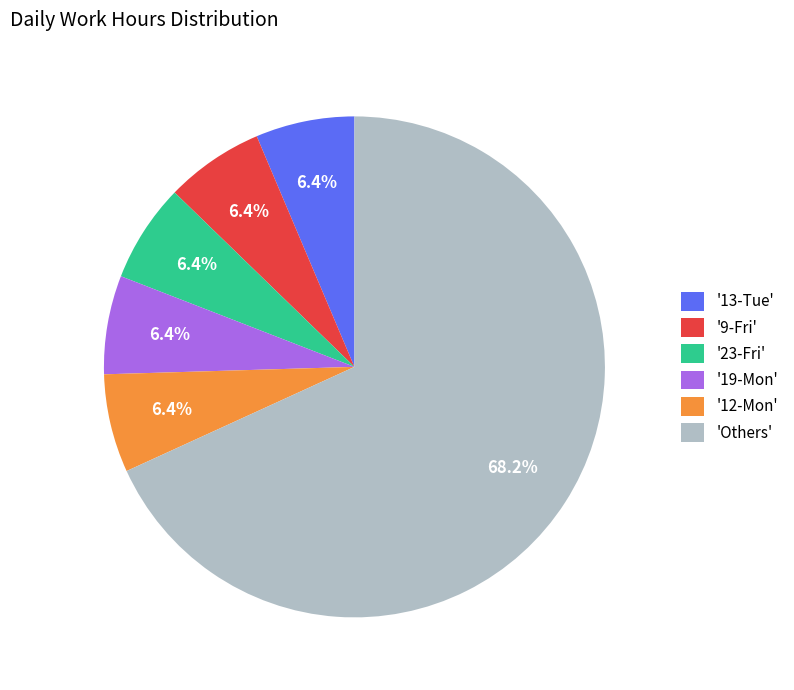

What is the ratio of the value at '9-Fri' to the value at '12-Mon'?

1.0